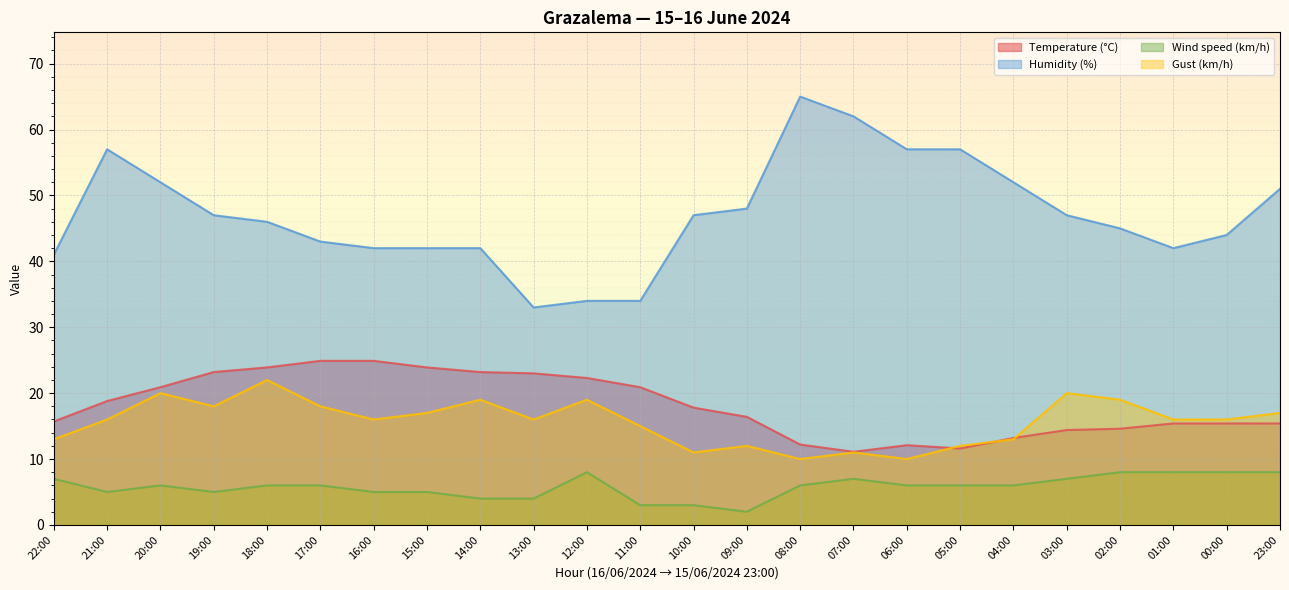

The Temperature (°C) series shows 12.4 at 13:00. True or false?

False